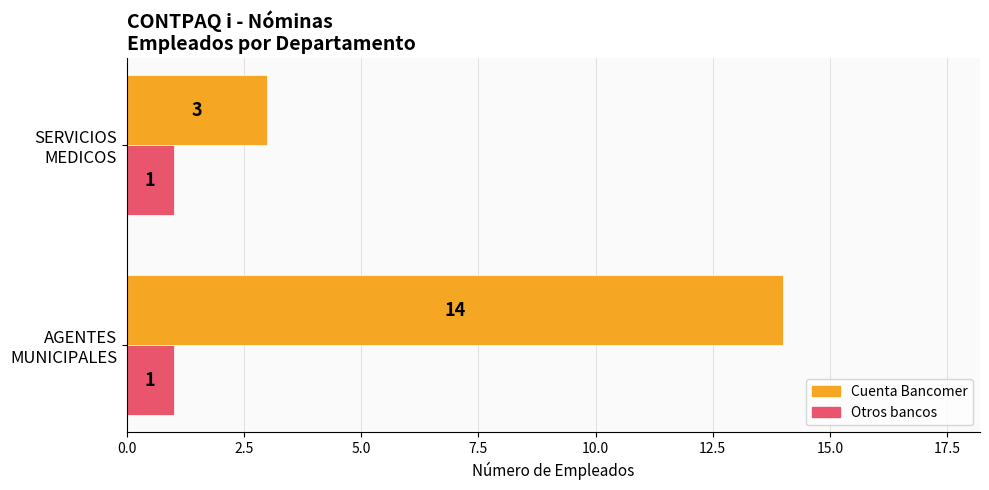

Rank the series by their average value, from highest to lowest.

Cuenta Bancomer, Otros bancos